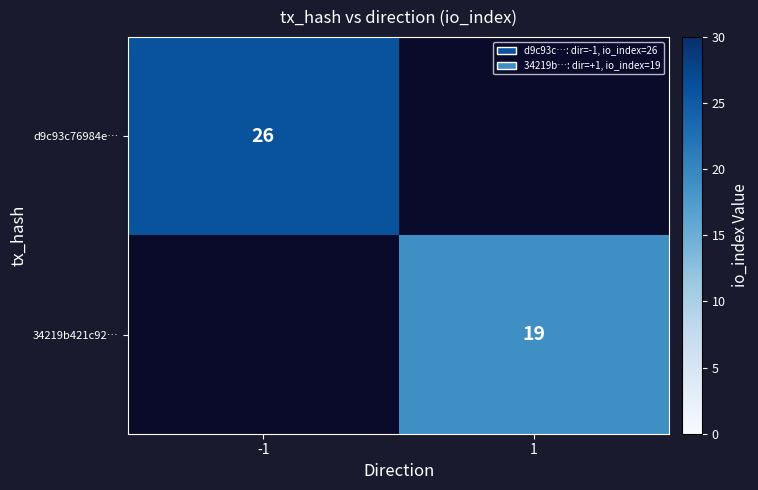

Is the value of d9c93c76984e… at -1 greater than the value of 34219b421c92… at 1?

Yes